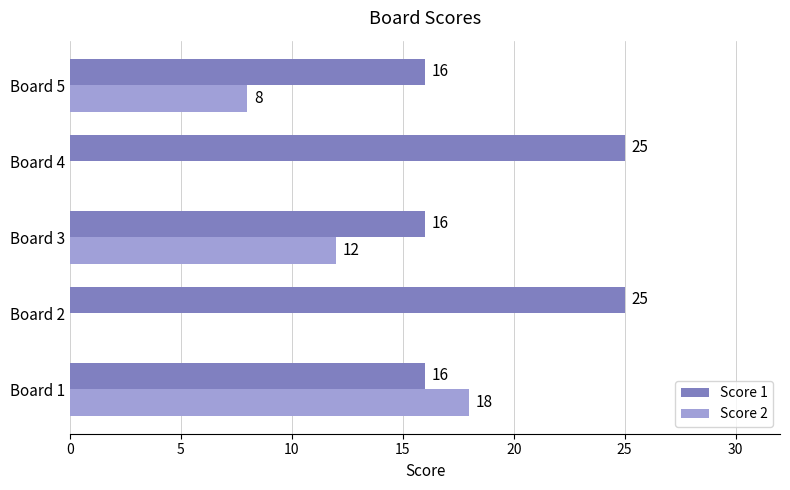

How many distinct data groups are displayed?

2